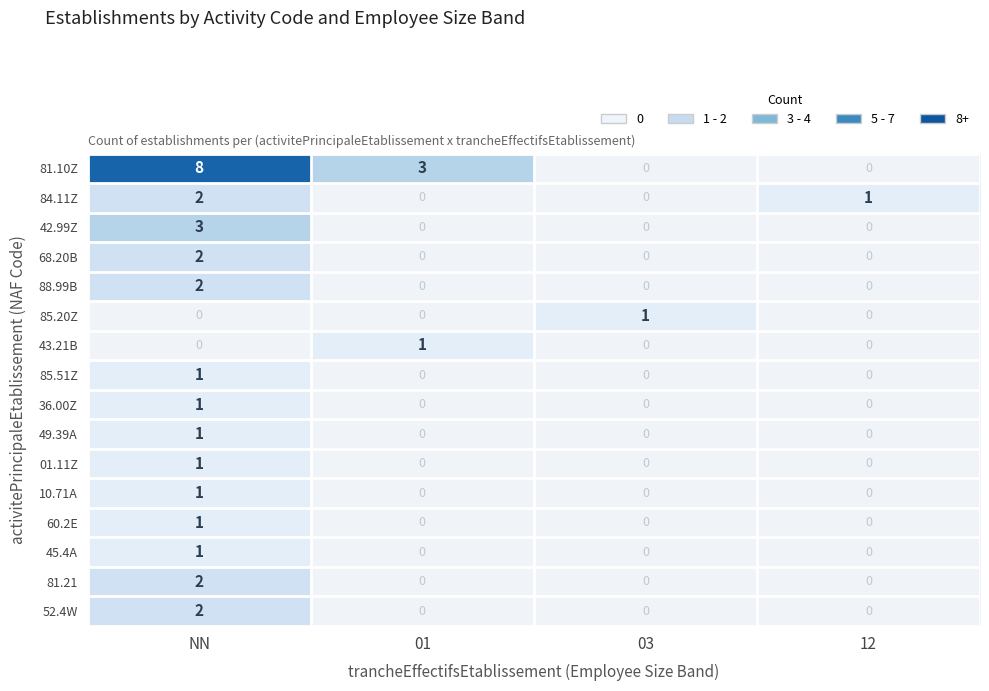

At which category does the chart reach its peak across all series?

NN